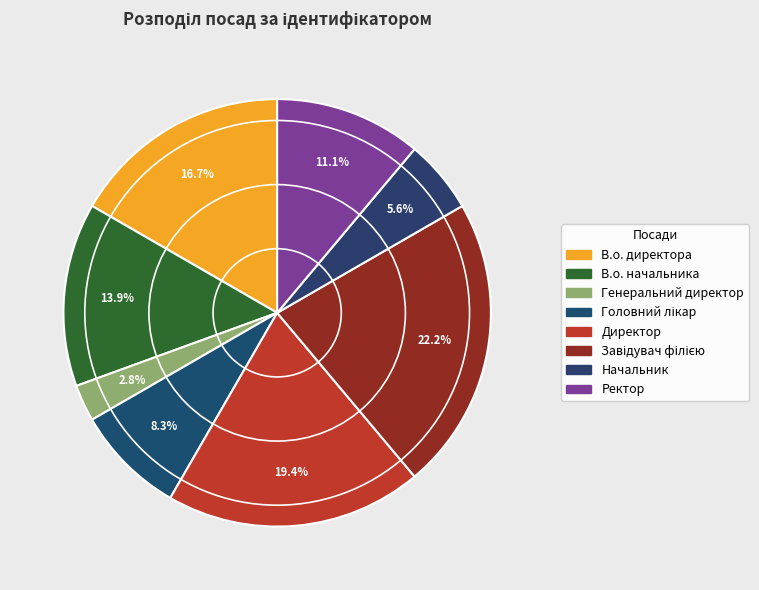

Count the number of slices in the pie.

8